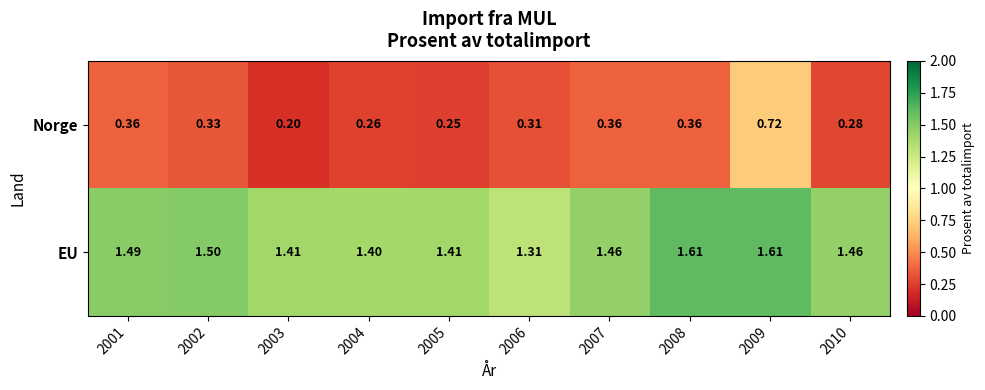

List the series in order of their peak value, highest first.

EU, Norge